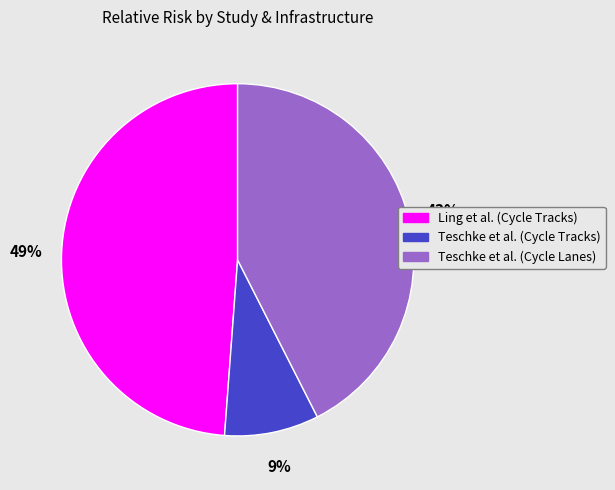

Which has a higher value, Teschke et al. (Cycle Lanes) or Teschke et al. (Cycle Tracks)?

Teschke et al. (Cycle Lanes)